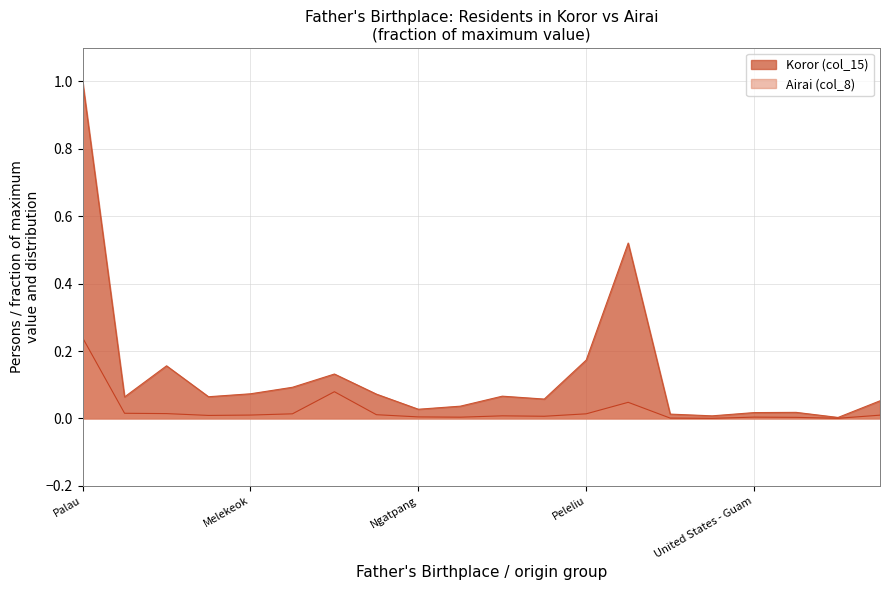

True or false: Koror (col_15) and Airai (col_8) intersect in this chart.

False